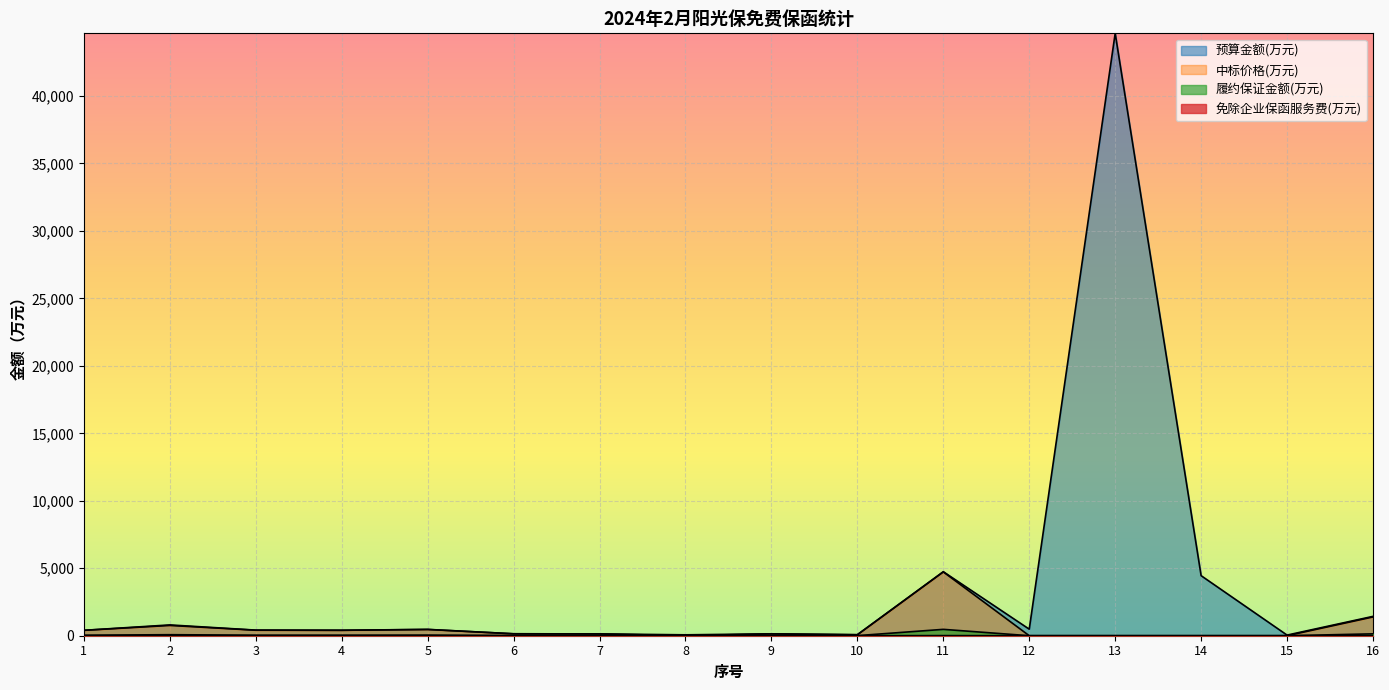

Is the value of 免除企业保函服务费(万元) at 3 greater than the value of 中标价格(万元) at 12?

Yes